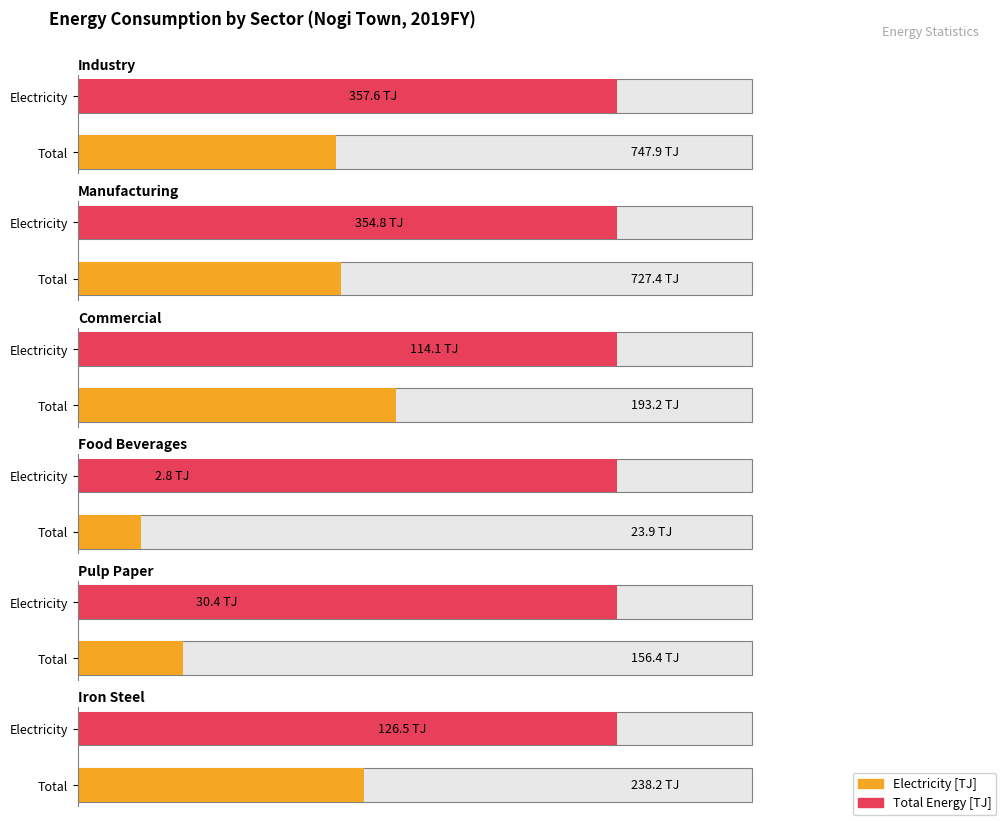

Is it true that Oil Products equals 8.1 at Commercial?

False